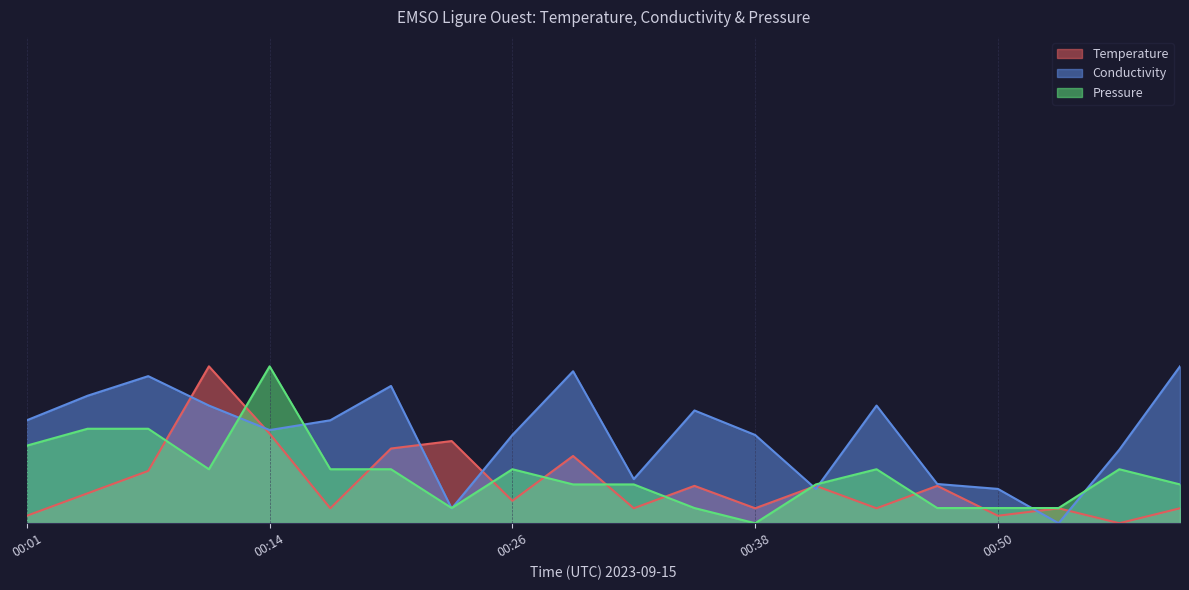

How many distinct data groups are displayed?

3